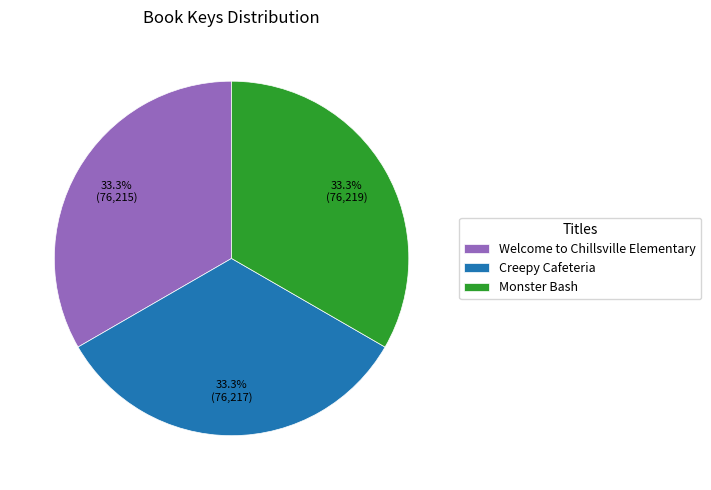

To the nearest percent, what portion does Creepy Cafeteria represent?

33%